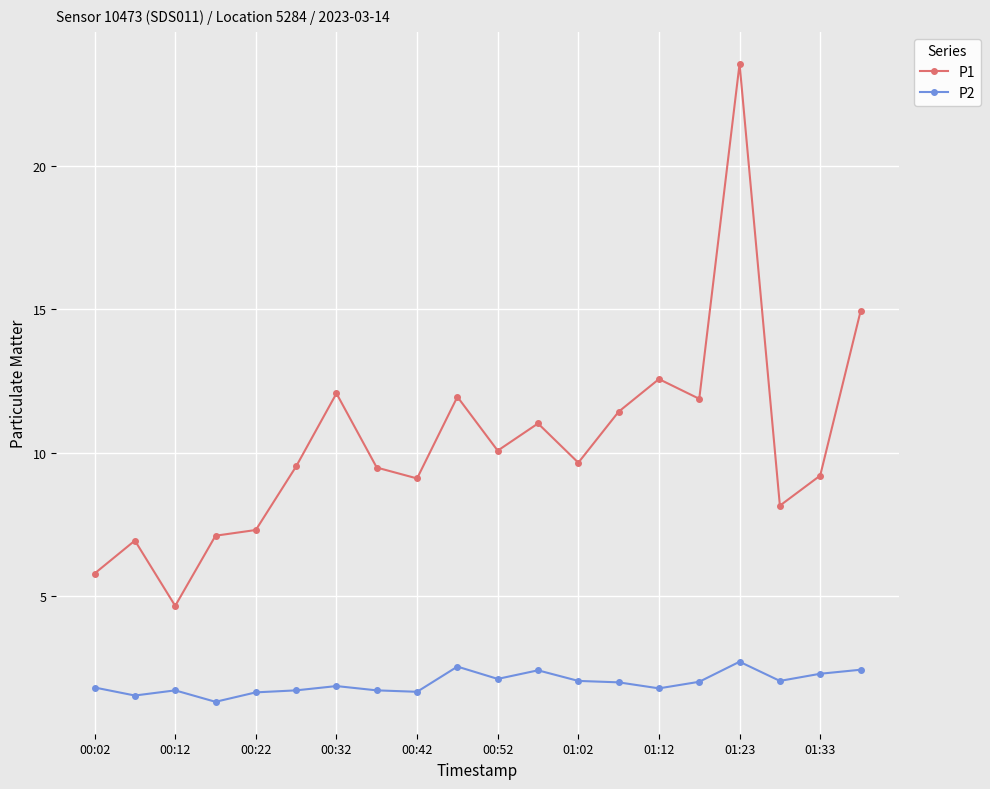

What are all the series names shown in the legend?

P1, P2